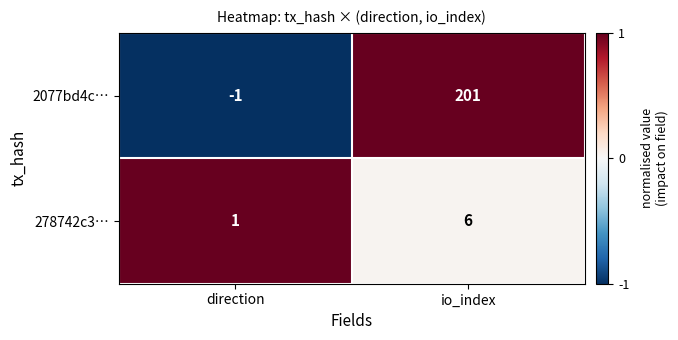

Which series has the largest total across all categories?

2077bd4c…